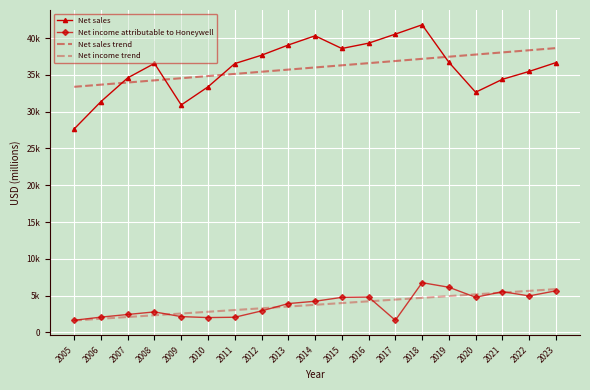

In Net sales, how many points are higher than both neighbors (excluding endpoints)?

3